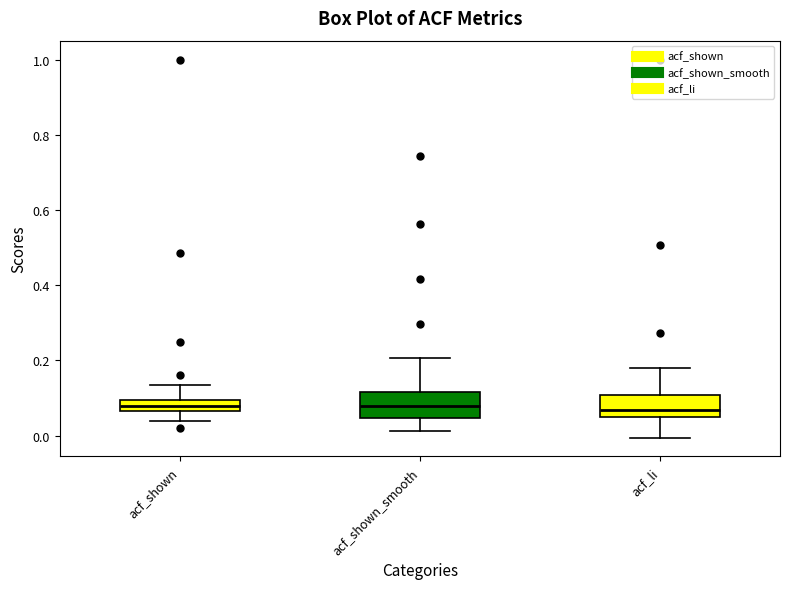

Reading left to right, transcribe this box plot: for each box, give where its median line is, the range the box spans, and where its two whiskers end, as read against the y-axis. The values are not printed on the chart, so give them approximately, as read against the axis.

acf_shown: median 0.08, box 0.06 to 0.10, whiskers 0.04 to 0.14
acf_shown_smooth: median 0.08, box 0.04 to 0.12, whiskers 0.02 to 0.20
acf_li: median 0.06 (just above the box's lower edge), box 0.06 to 0.10, whiskers 0.00 to 0.18